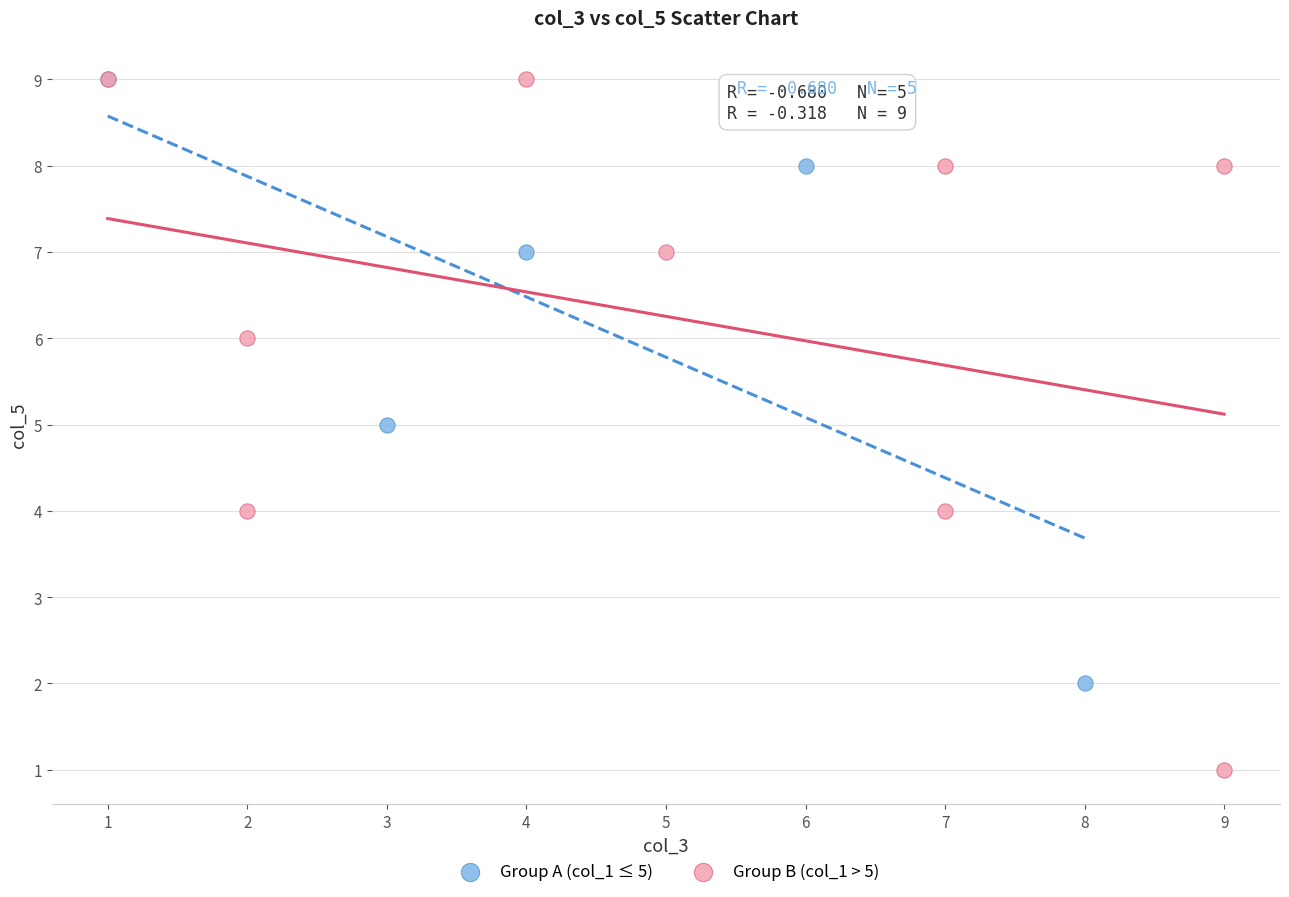

Which series has the largest Y range (max minus min)?

Group B (col_1 > 5)